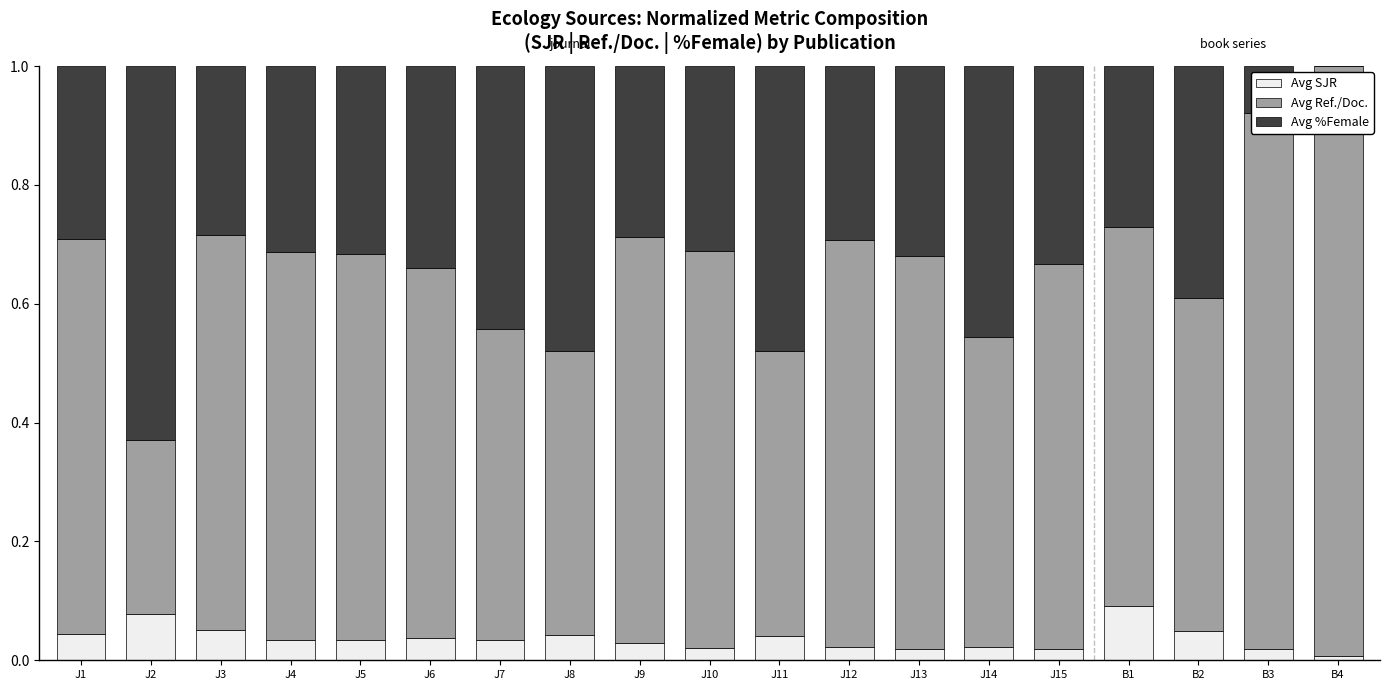

What is the total value across all series at J12?

1.0